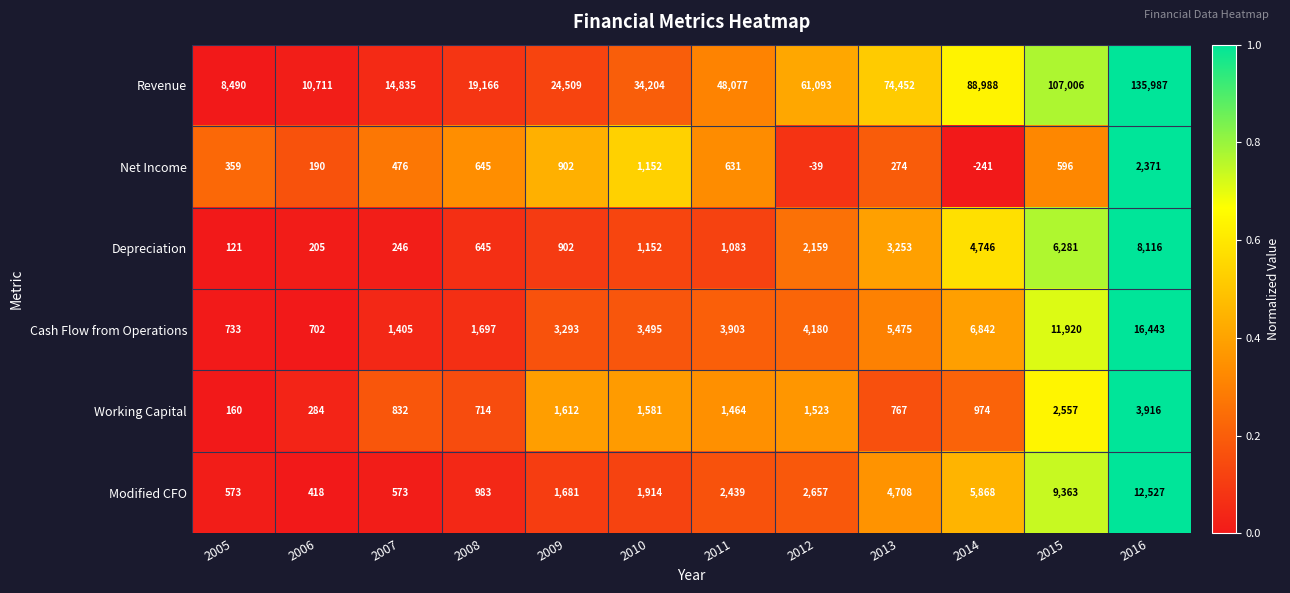

Between 2008 and 2014, which series saw the biggest shift?

Revenue